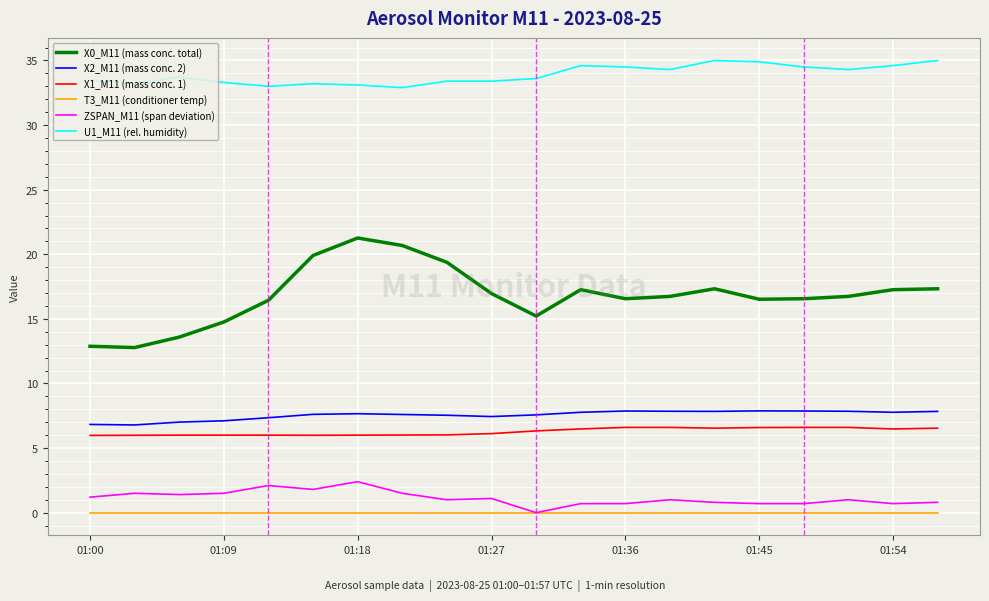

What is the highest value of the ZSPAN_M11 (span deviation) series?

2.4